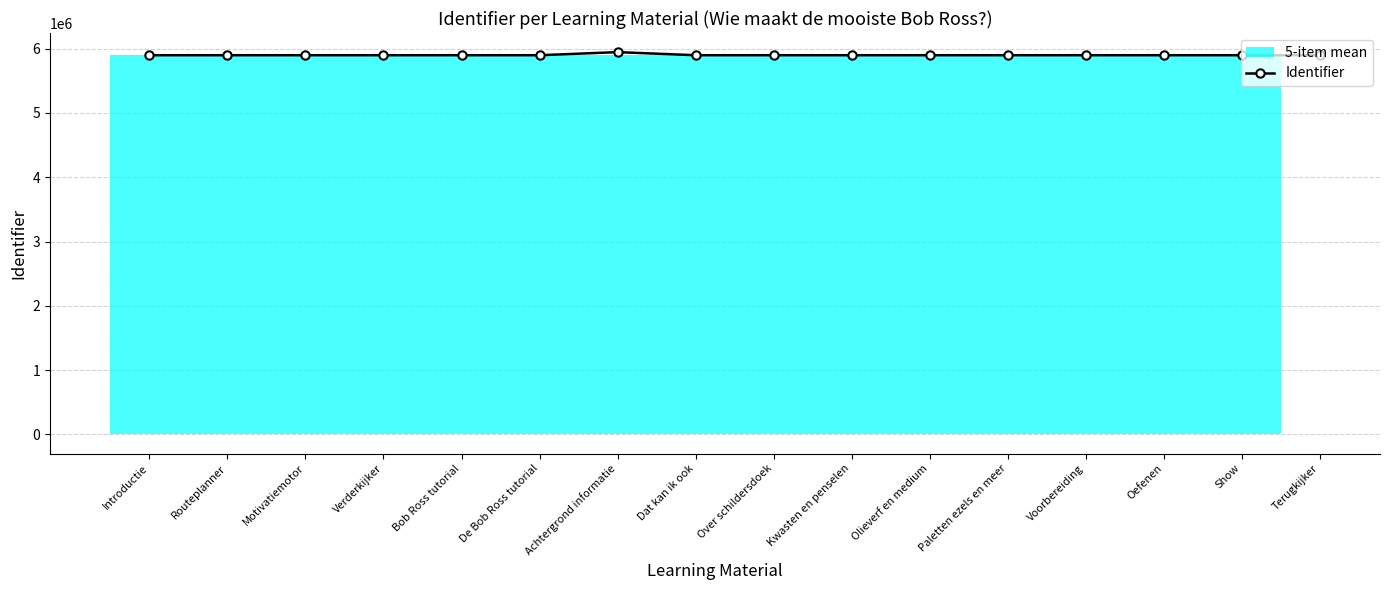

What is the smallest value displayed?

5897582